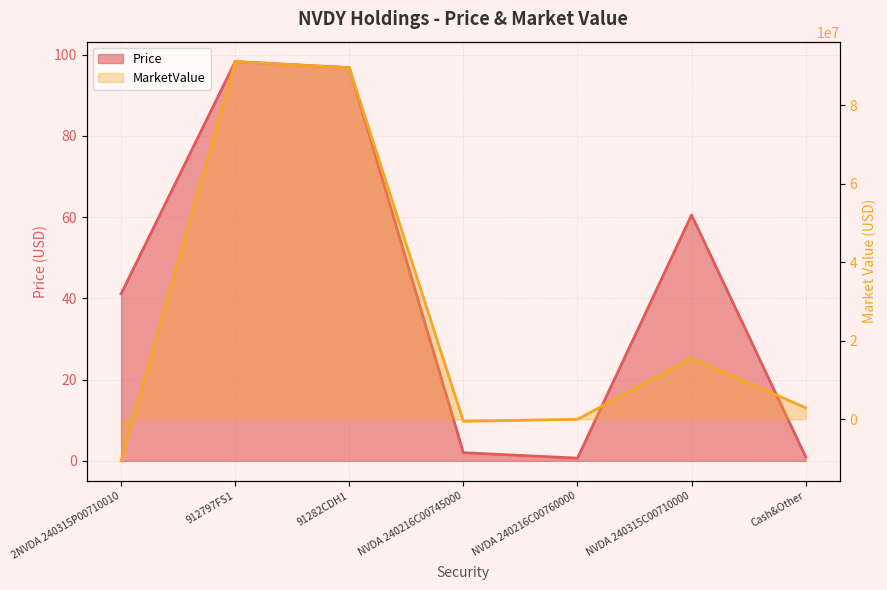

Which series ends up on top after the final intersection of Price and MarketValue?

MarketValue